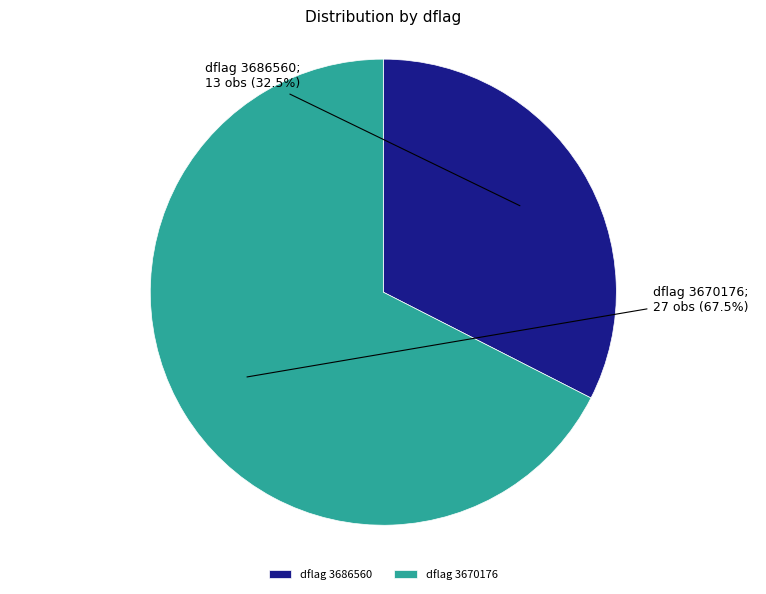

Does dflag 3670176 account for over 50% of the chart?

Yes